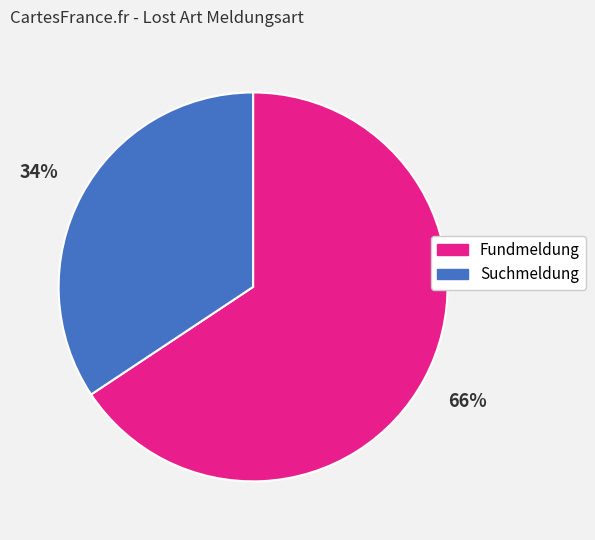

The Suchmeldung slice represents 28% of the pie. True or false?

False